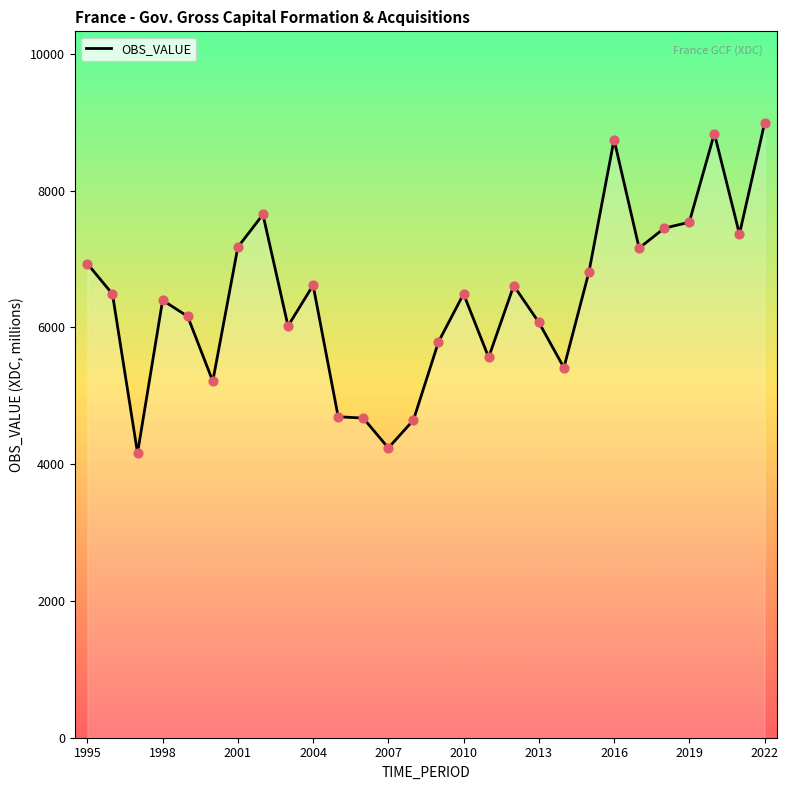

What is the difference between the maximum and minimum values?

4819